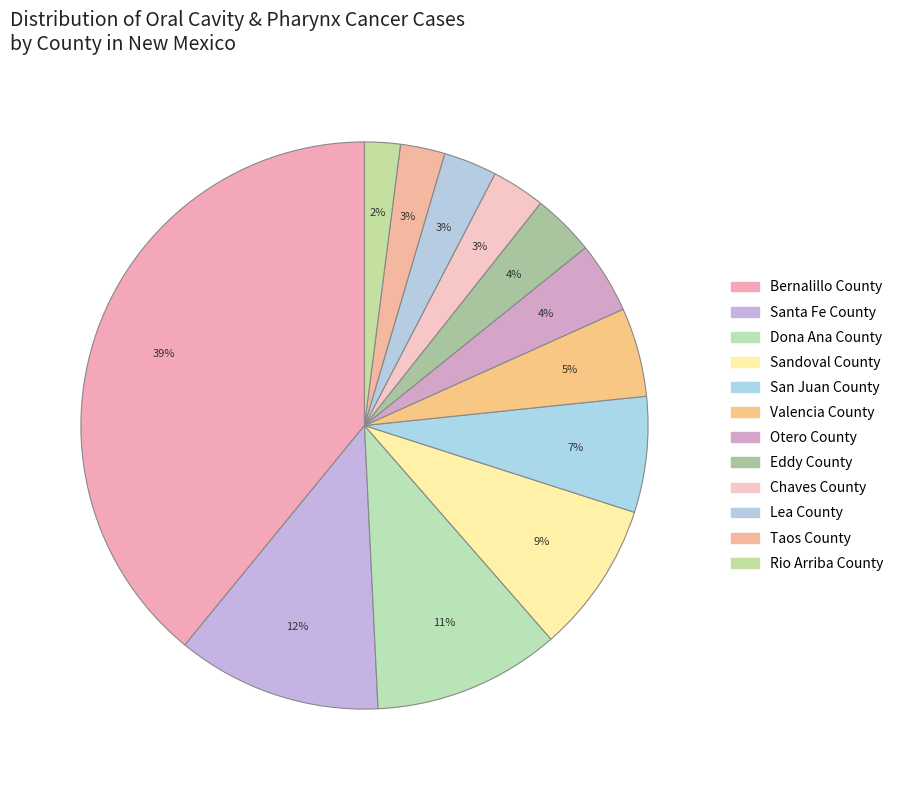

How many segments does this pie chart have?

12